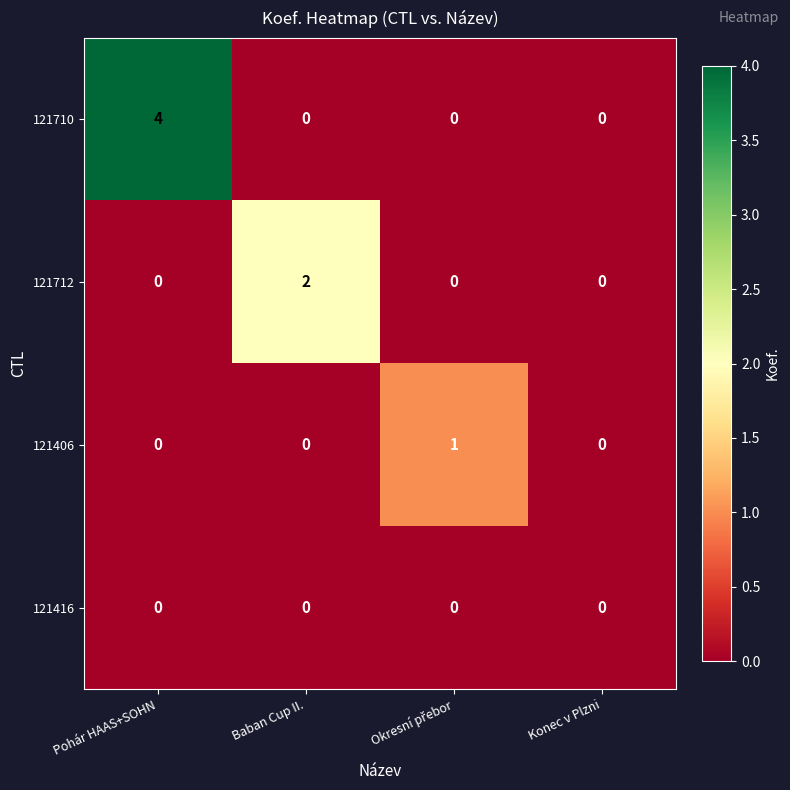

Which series has the largest total across all categories?

121710